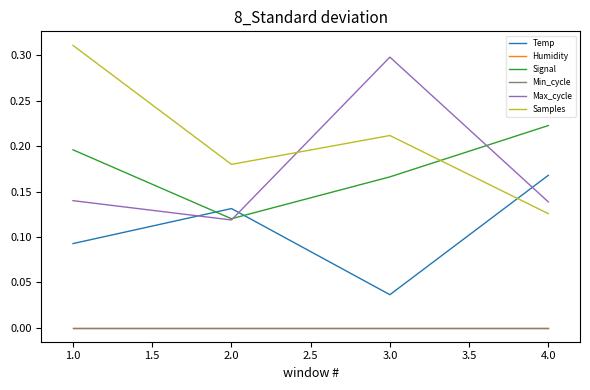

Is this an area chart (filled region under the line)?

No